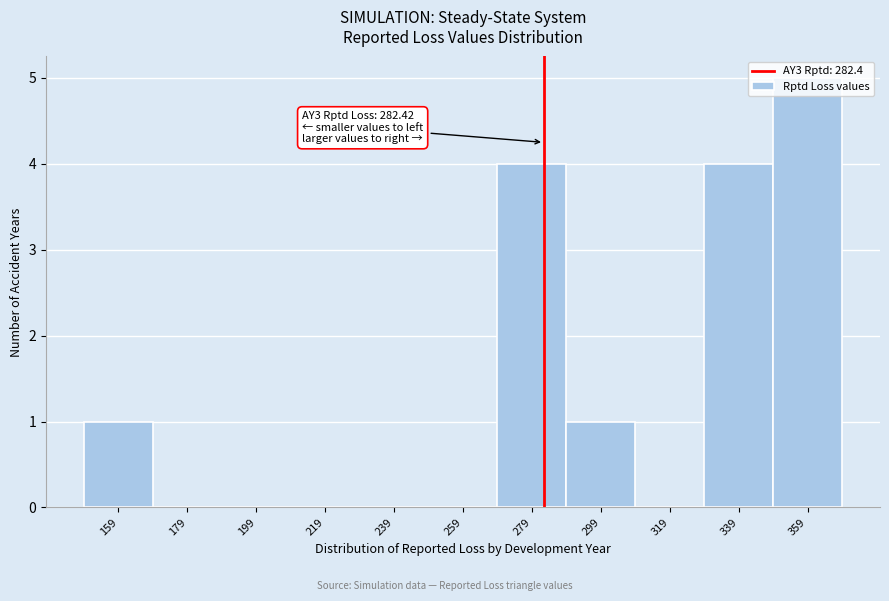

Which range on the x-axis has the tallest bar?

348 to 368